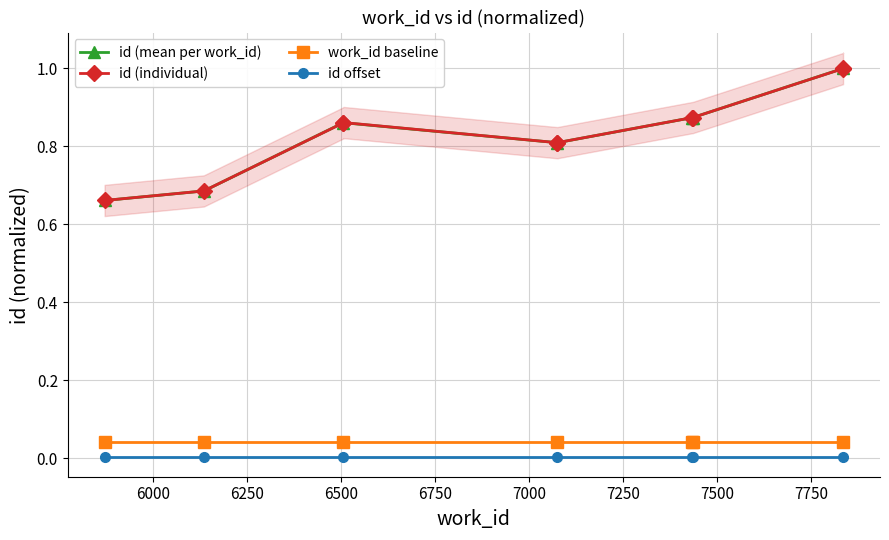

At which category does the chart reach its minimum across all series?

5871